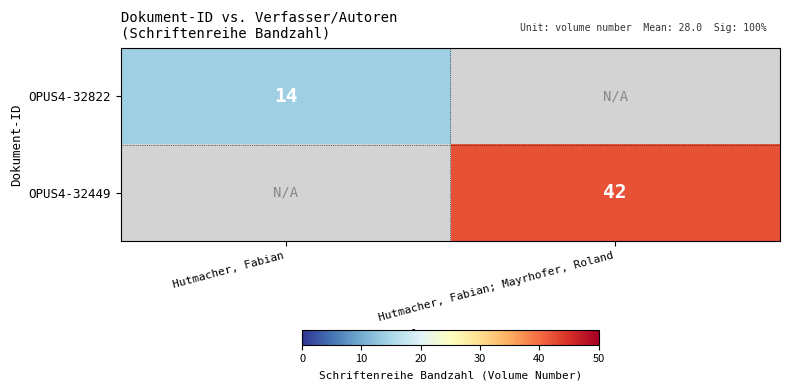

Is the value of OPUS4-32822 at Hutmacher, Fabian greater than the value of OPUS4-32449 at Hutmacher, Fabian; Mayrhofer, Roland?

No